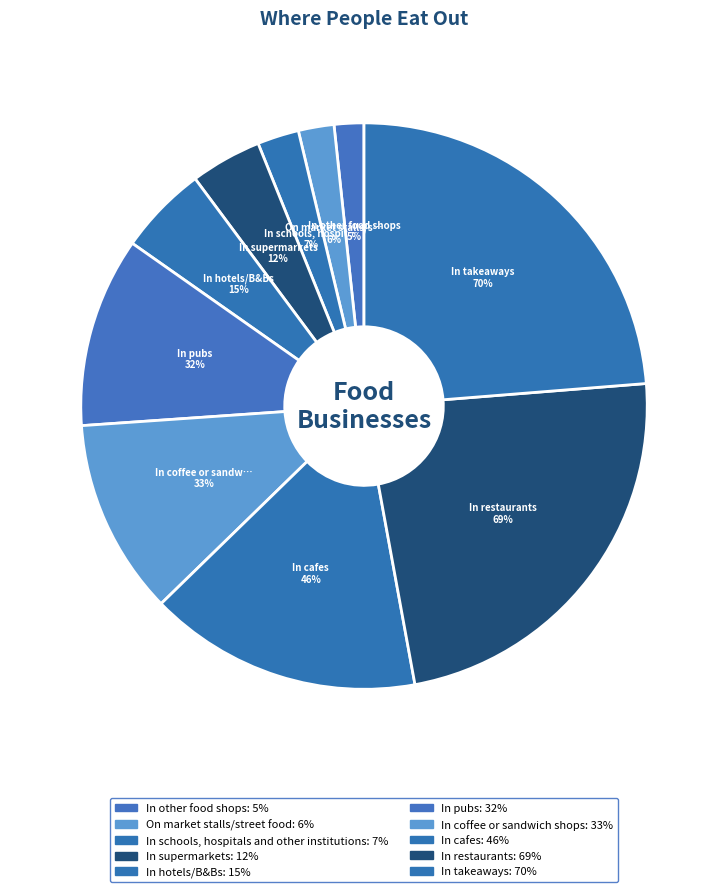

Rank the categories by value from lowest to highest.

In other food shops, On market stalls/street food, In schools, hospitals and other institutions, In supermarkets, In hotels/B&Bs, In pubs, In coffee or sandwich shops, In cafes, In restaurants, In takeaways